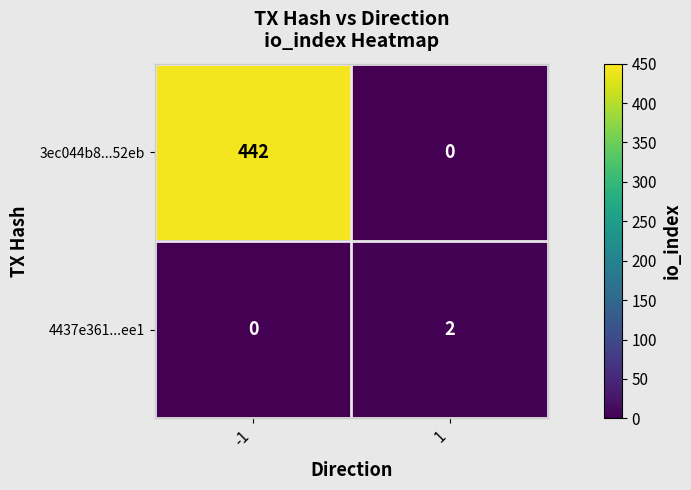

What is the total value across all series at 1?

2